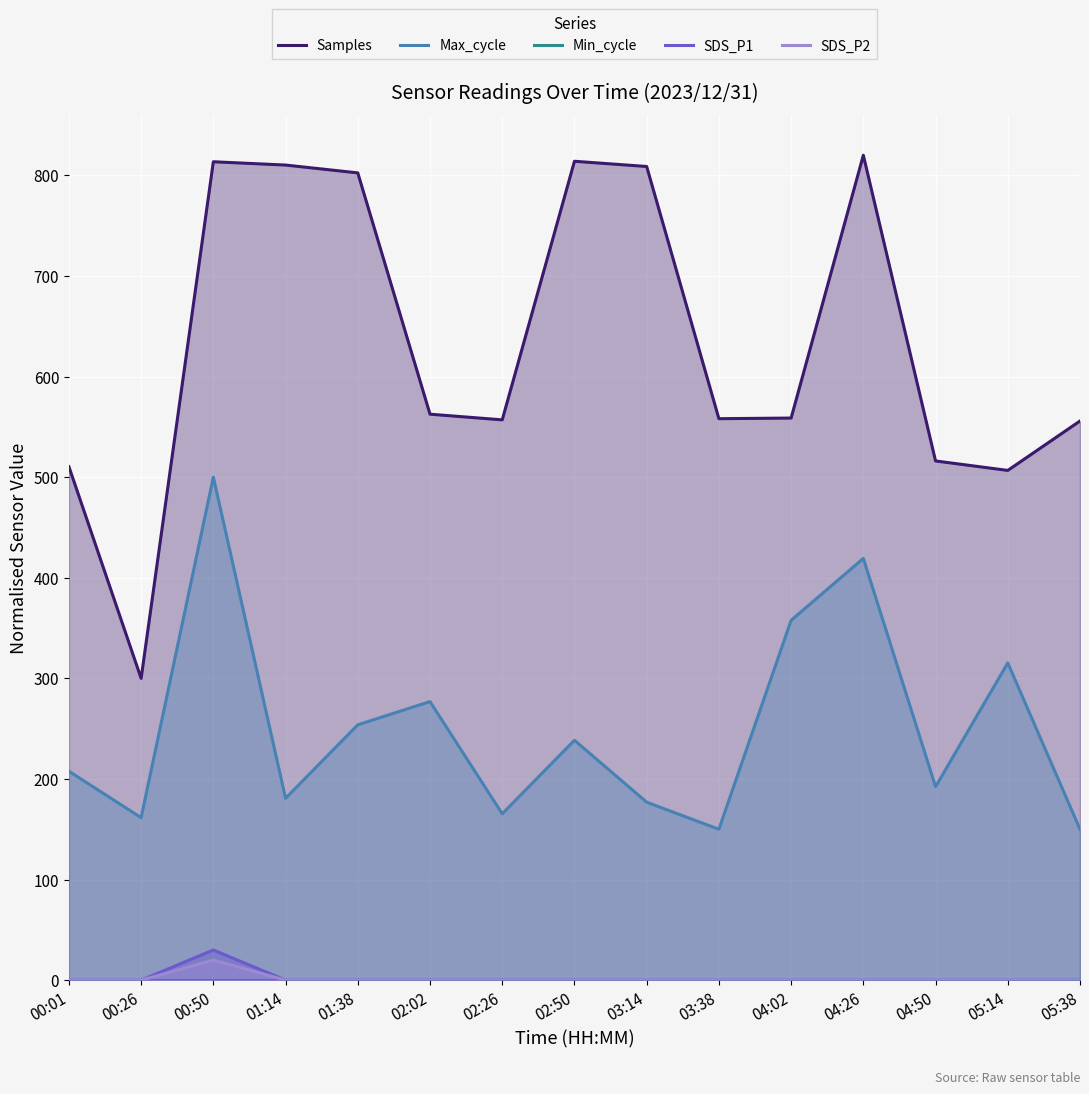

At which category is the sum across all series the highest?

00:50